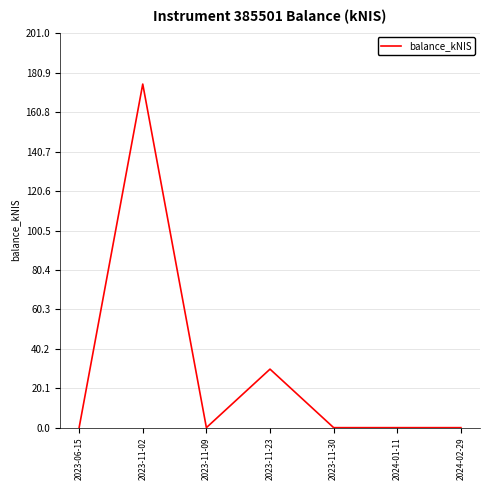

Read the value at 2023-11-02.

175.2